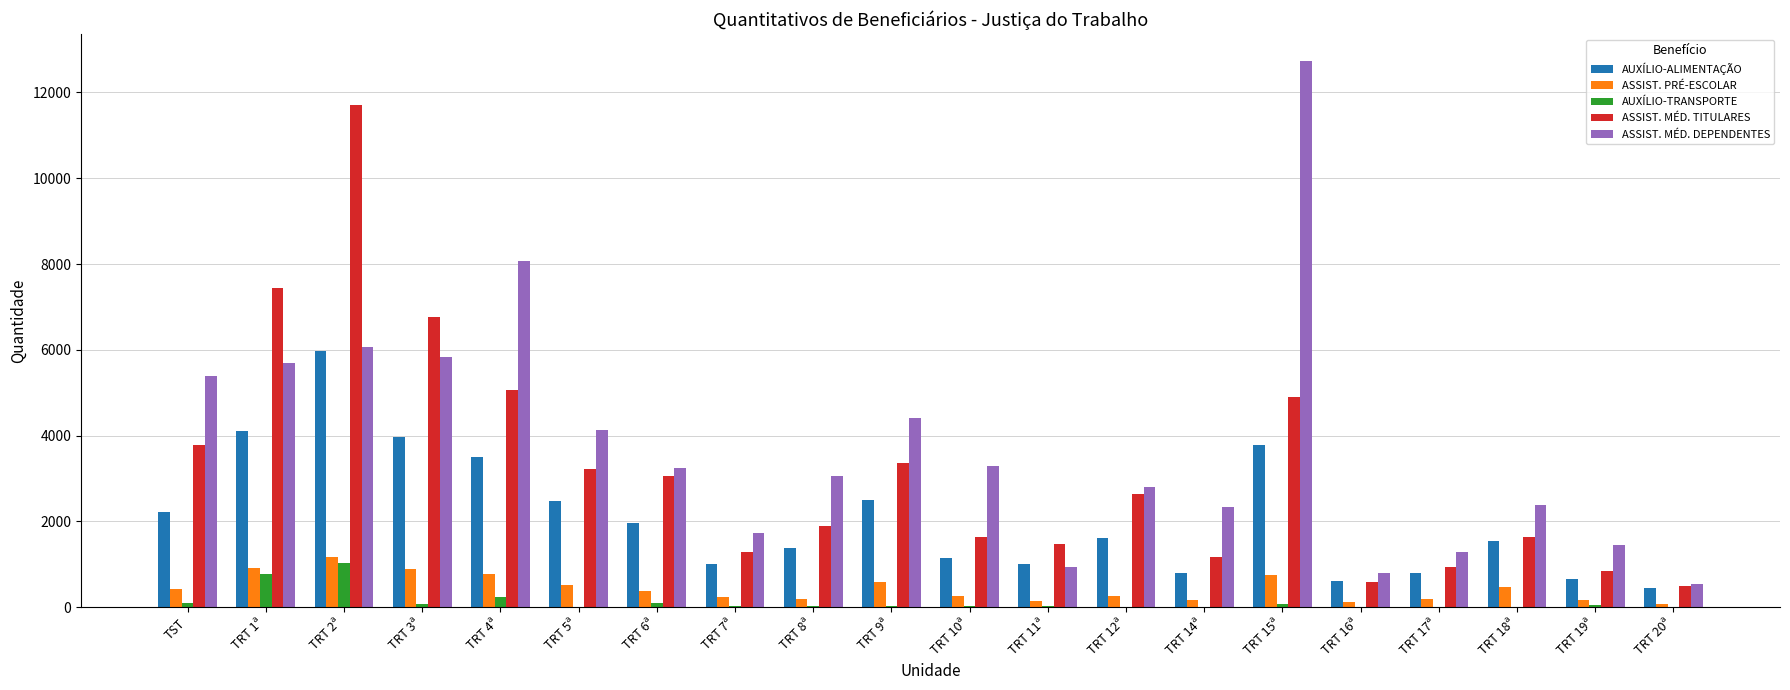

What are all the series names shown in the legend?

AUXÍLIO-ALIMENTAÇÃO, ASSIST. PRÉ-ESCOLAR, AUXÍLIO-TRANSPORTE, ASSIST. MÉD. TITULARES, ASSIST. MÉD. DEPENDENTES